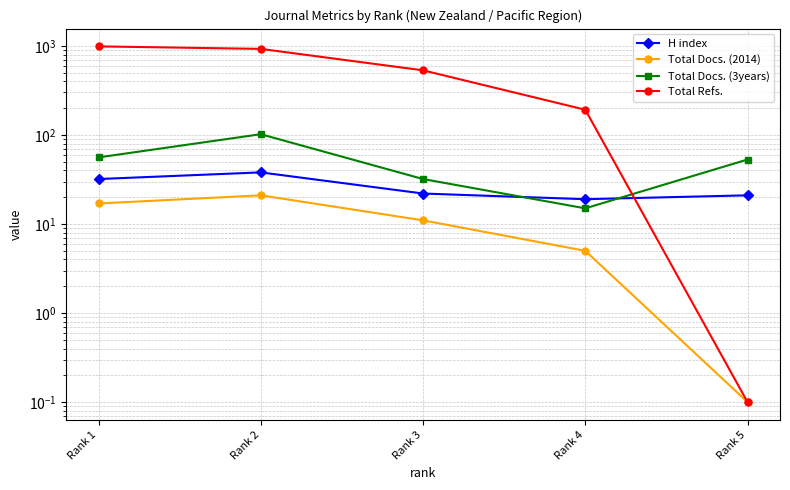

Between Rank 1 and Rank 2, which series saw the biggest shift?

Total Refs.